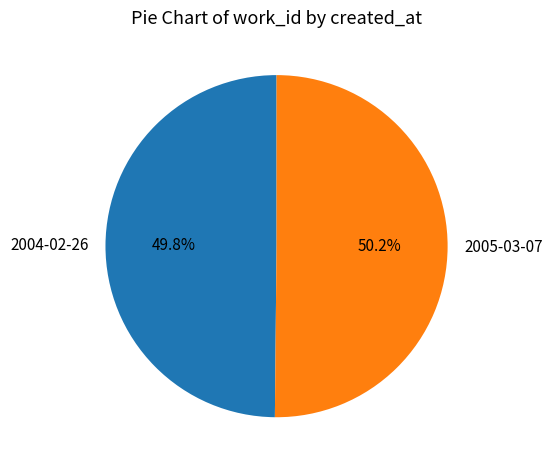

The 2004-02-26 slice represents 50% of the pie. True or false?

True